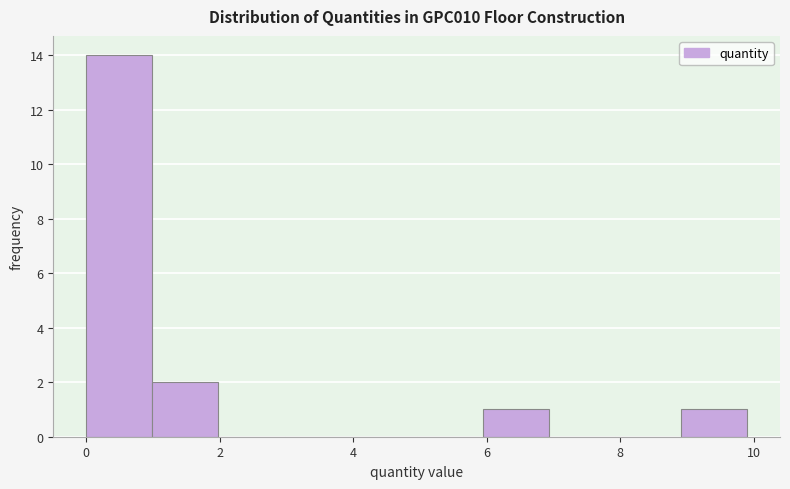

Reading left to right, transcribe this chart: for each bar, give the range it covers on the x-axis and its height. Neither the bar edges nor the heights are printed on the chart, so give them approximately, as read against the axes.

0 to 1: 14
1 to 2: 2
2 to 3: 0
3 to 4: 0
4 to 5: 0
5 to 6: 0
6 to 7: 1
7 to 8: 0
8 to 9: 0
9 to 10: 1